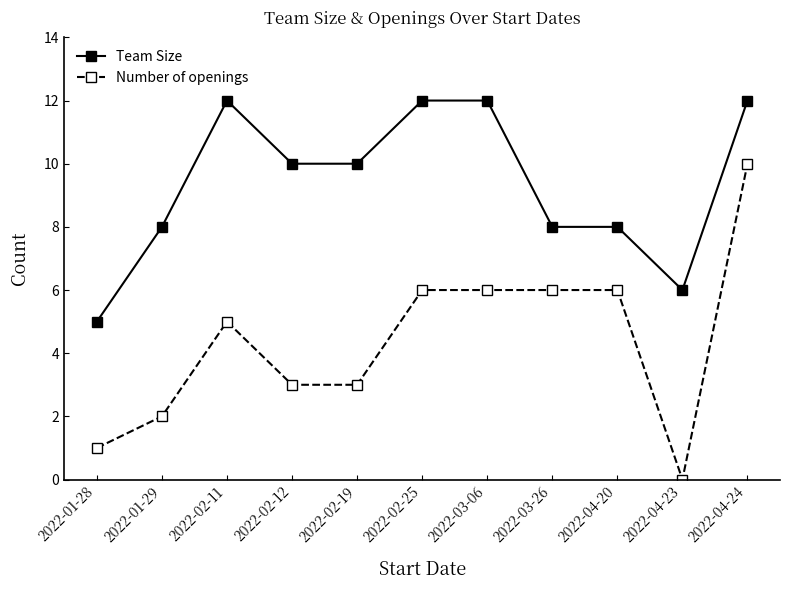

At which category does Team Size reach its first local peak?

2022-02-11